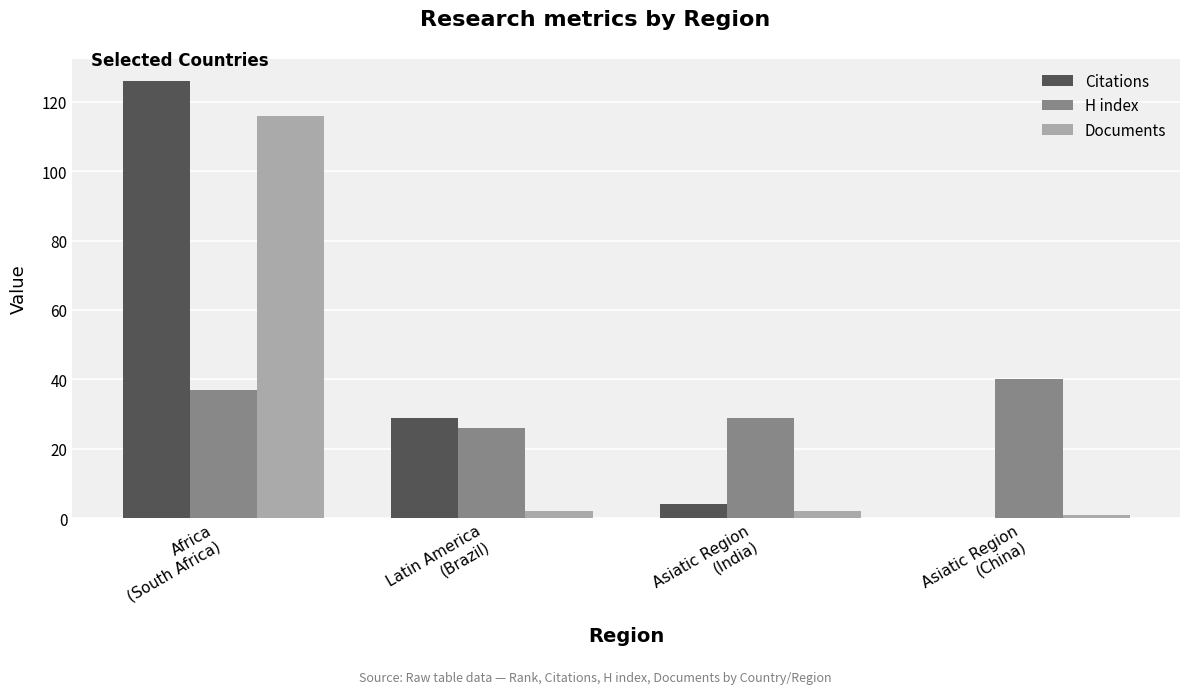

Count the number of categories in the chart.

4